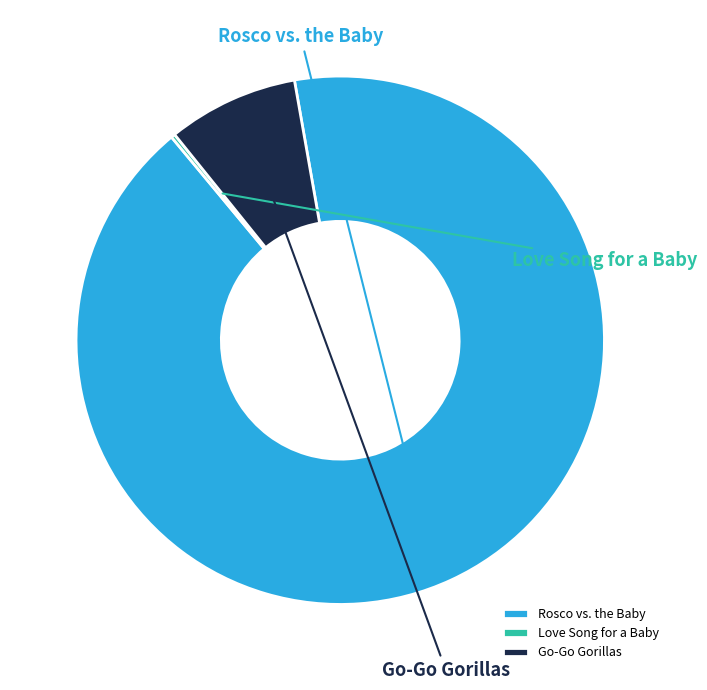

How many slices are in this pie chart?

3